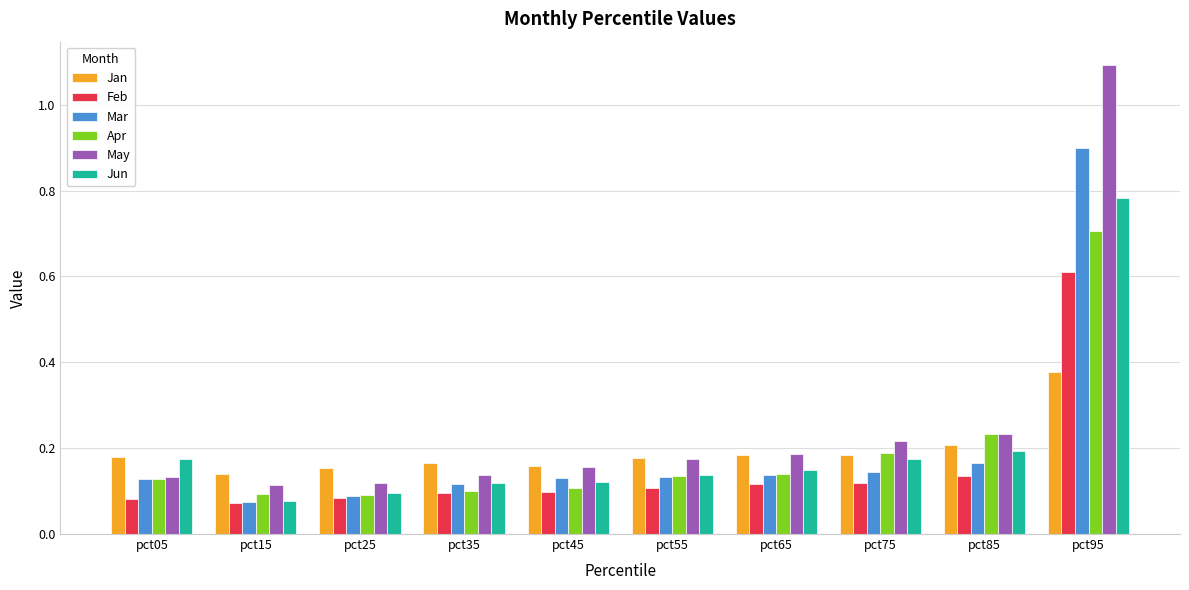

What is the sum of the Mar values at pct05 and pct75?

0.3